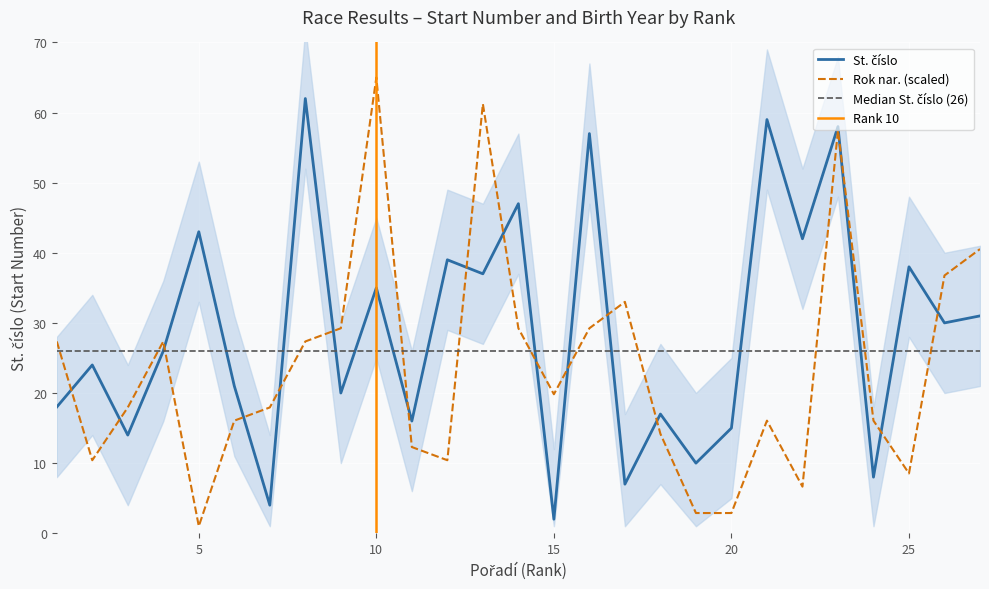

At 12, list the series in order from largest to smallest.

St. číslo, Rok nar. (normalized)